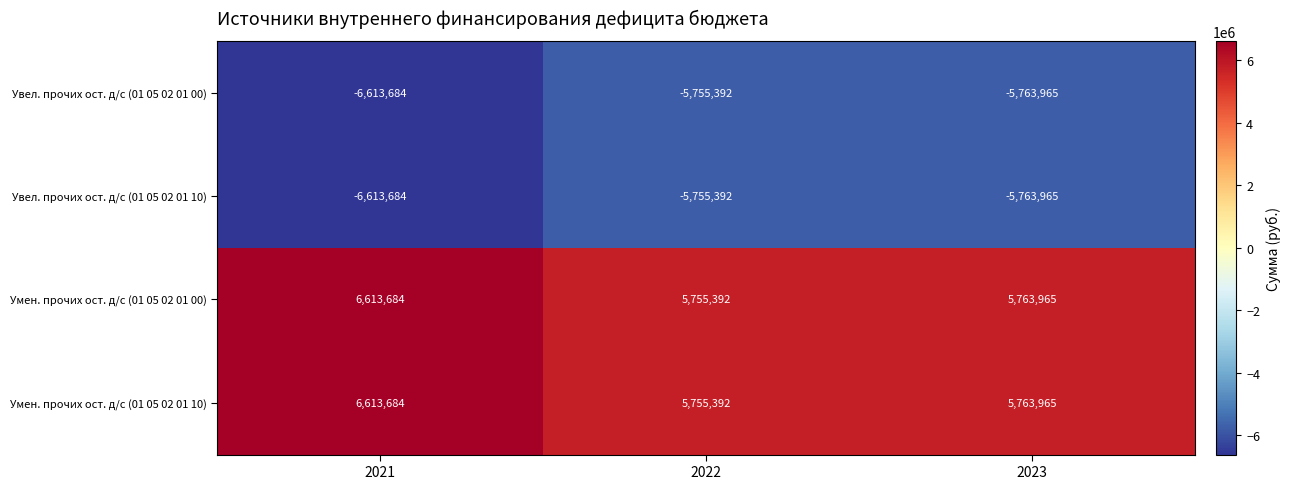

Rank the categories by Увел. прочих ост. д/с (01 05 02 01 10) value from lowest to highest.

2021, 2023, 2022